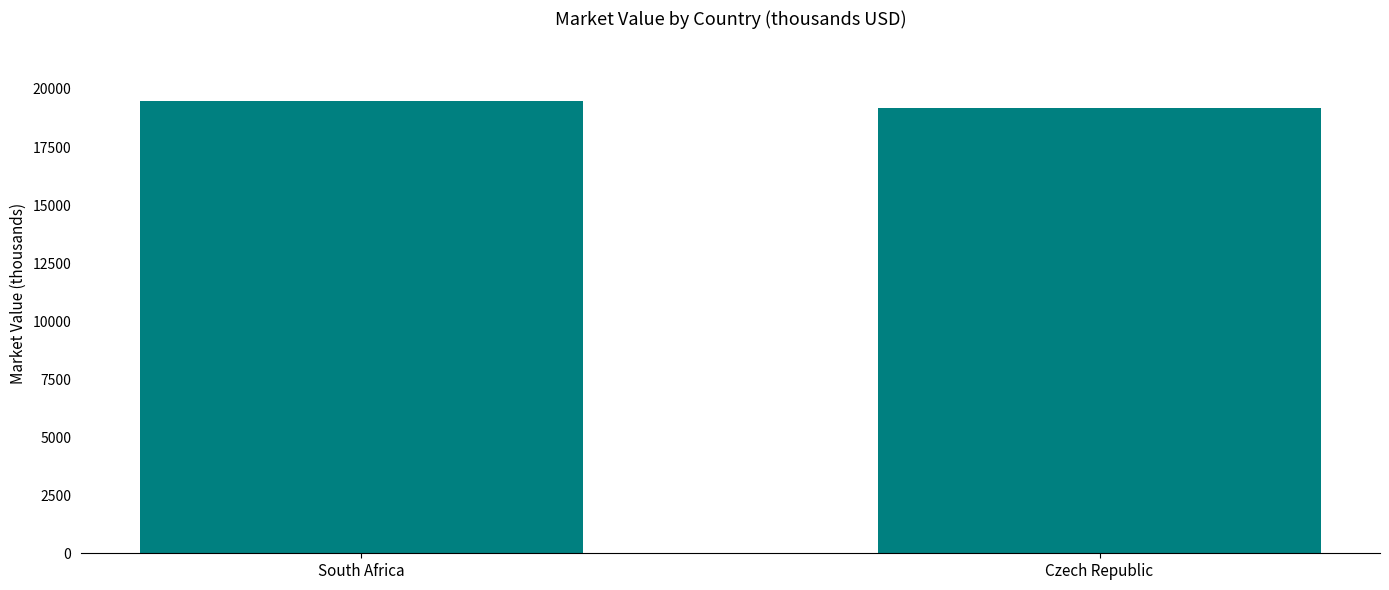

True or false: the data shows 7227 at Czech Republic.

False